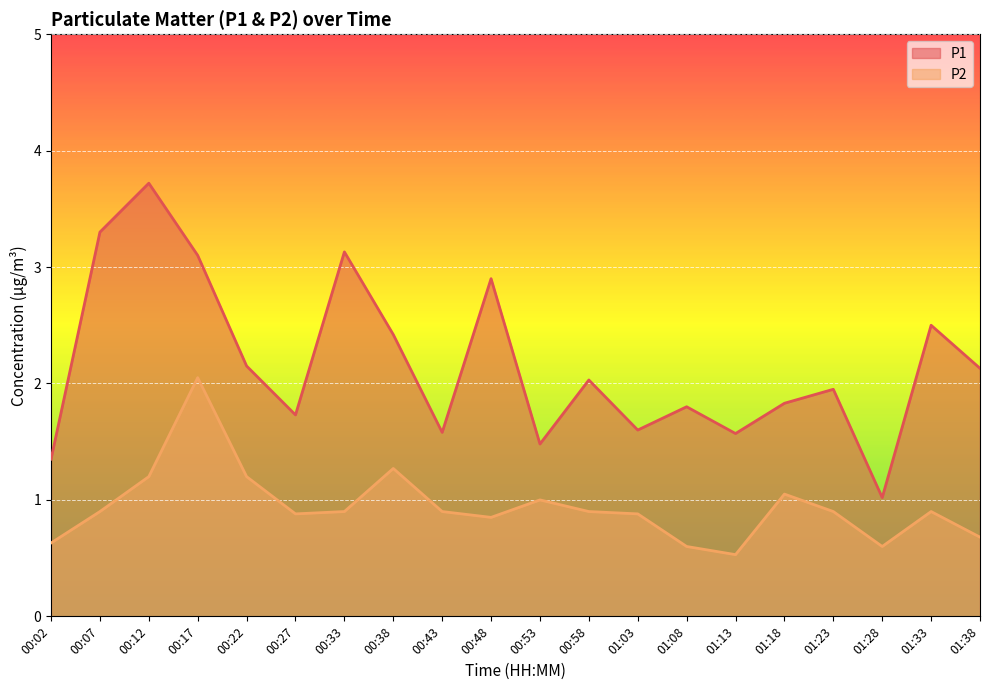

Rank the categories by P1 value from lowest to highest.

01:28, 00:02, 00:53, 01:13, 00:43, 01:03, 00:27, 01:08, 01:18, 01:23, 00:58, 01:38, 00:22, 00:38, 01:33, 00:48, 00:17, 00:33, 00:07, 00:12